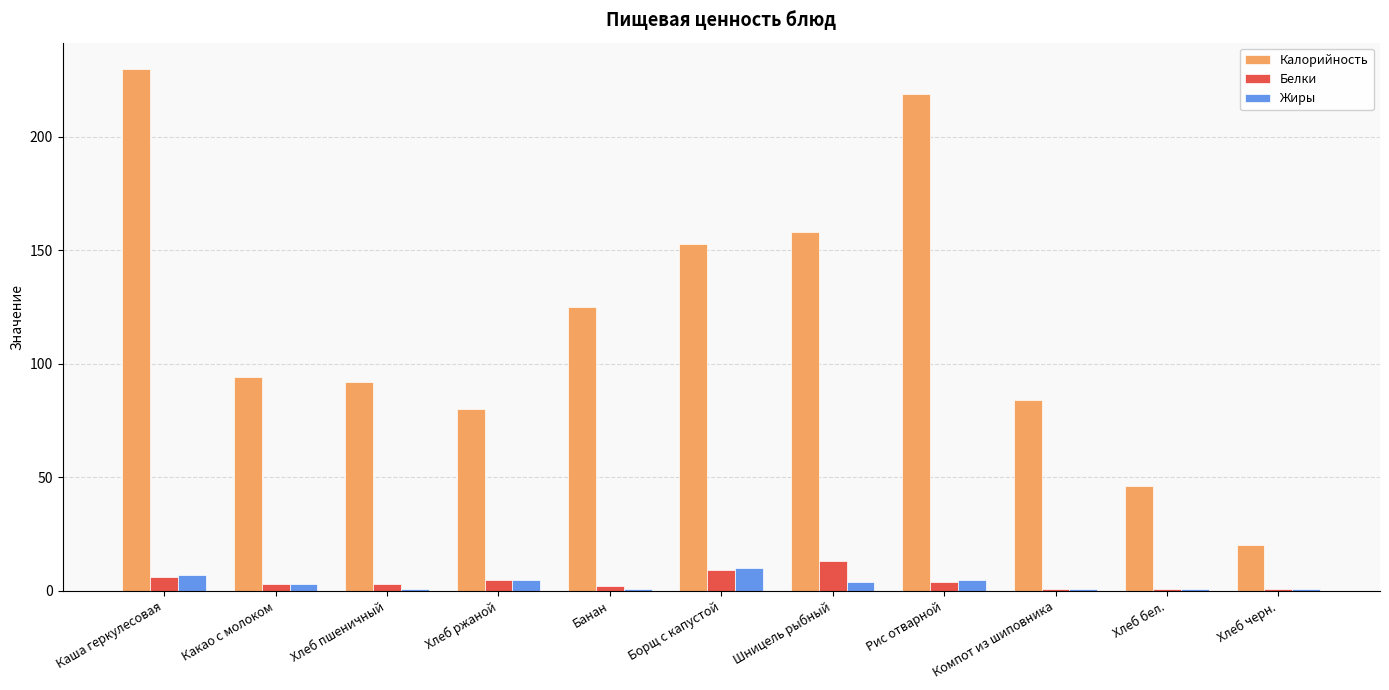

What is the sum of the Жиры values at Банан and Хлеб пшеничный?

2